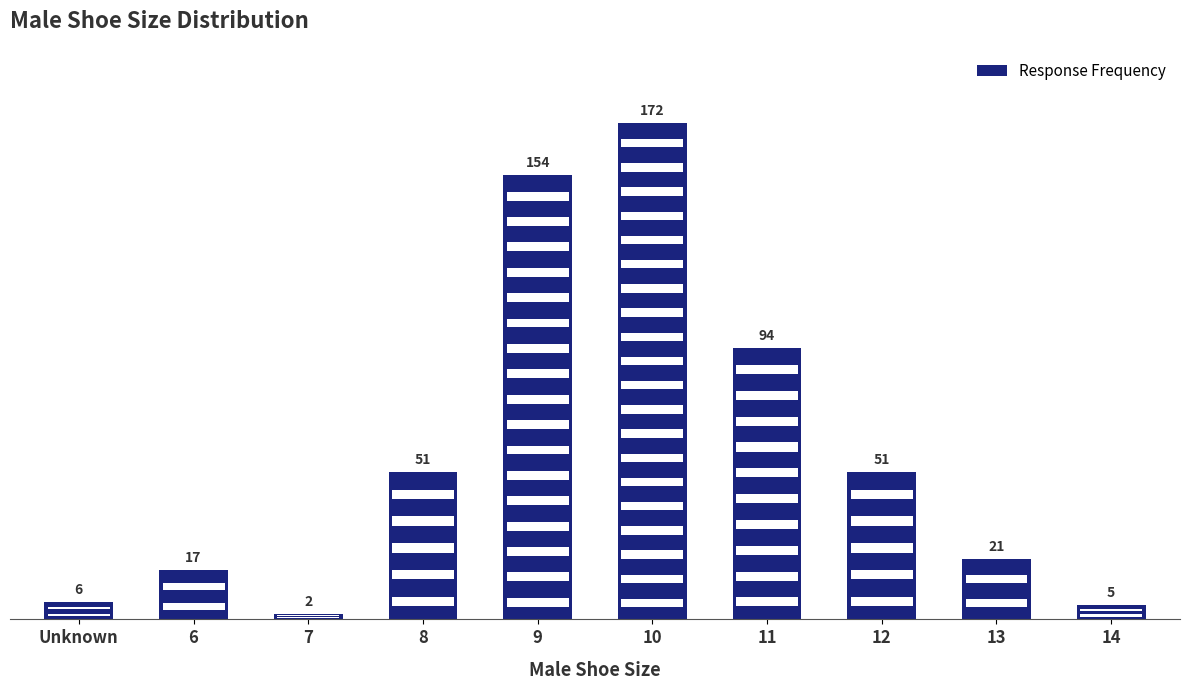

Reading left to right, what are all the values shown in this chart?

Unknown=6	6=17	7=2	8=51	9=154	10=172	11=94	12=51	13=21	14=5